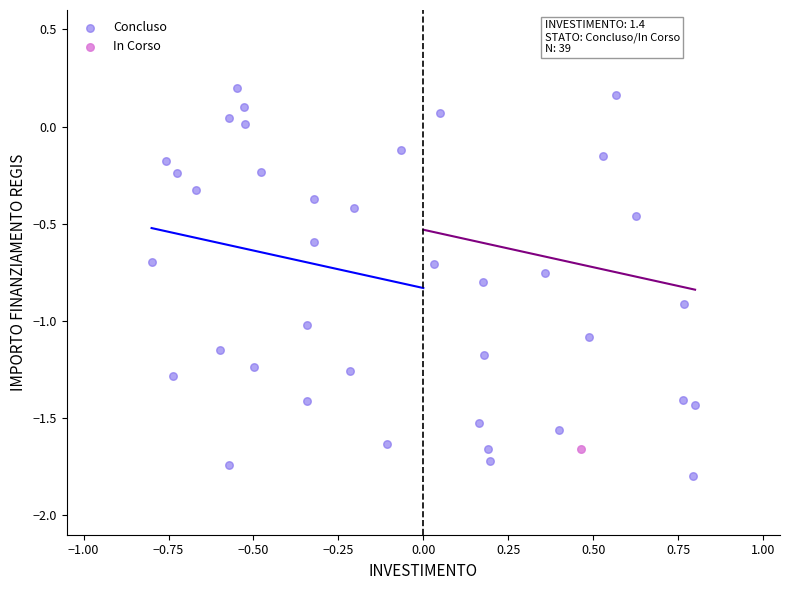

What are all the series names shown in the legend?

Concluso, In Corso